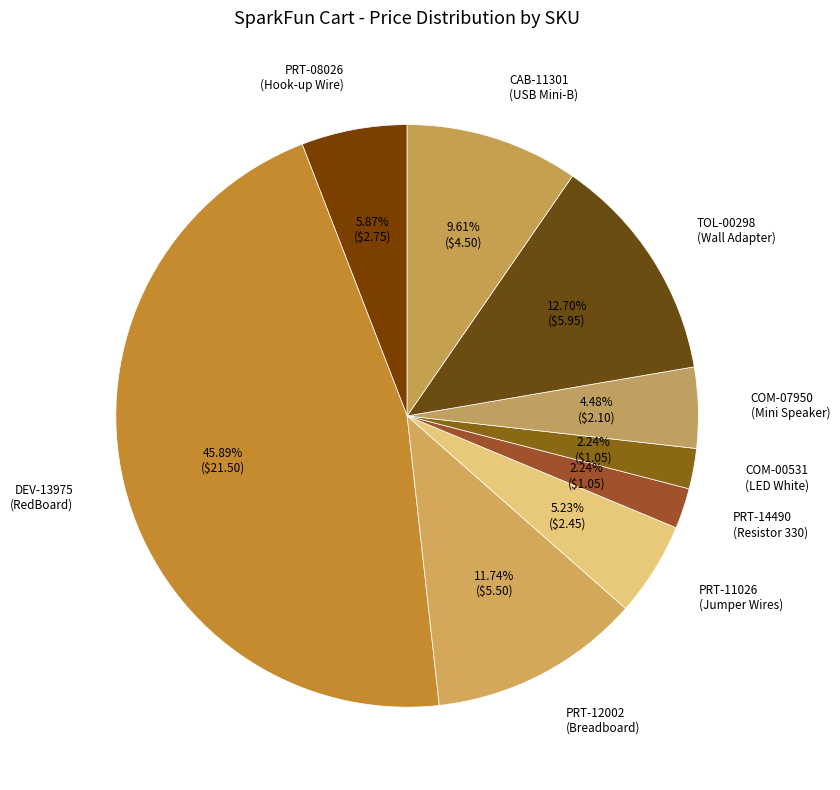

Does PRT-14490 (Resistor 330) account for over 50% of the chart?

No